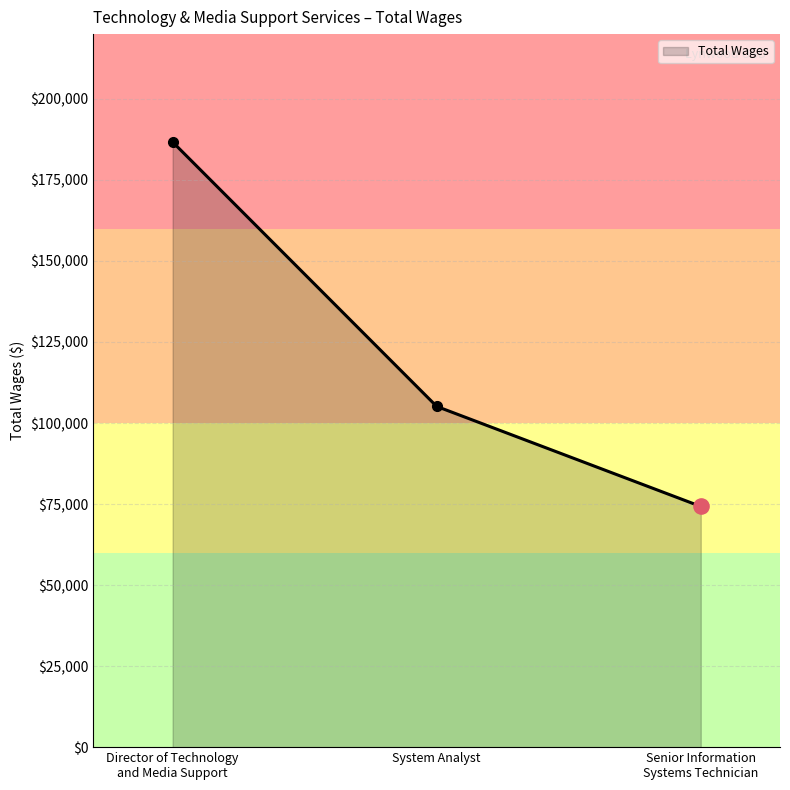

Approximately how many times larger is the value at System Analyst compared to Director of Technology
and Media Support?

0.6